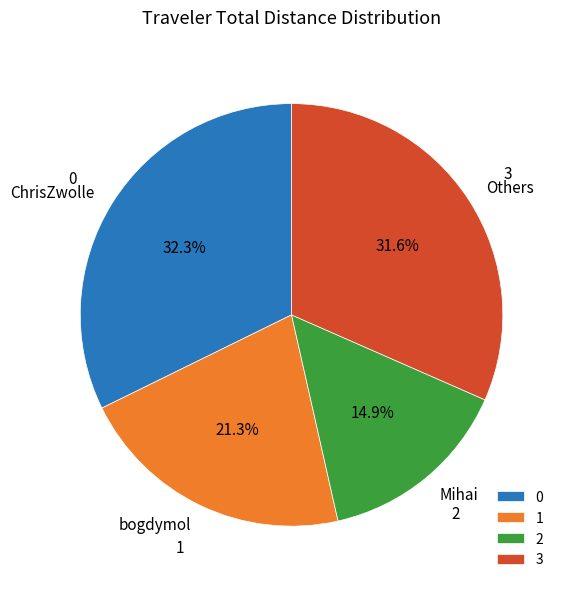

Does ChrisZwolle account for over 50% of the chart?

No